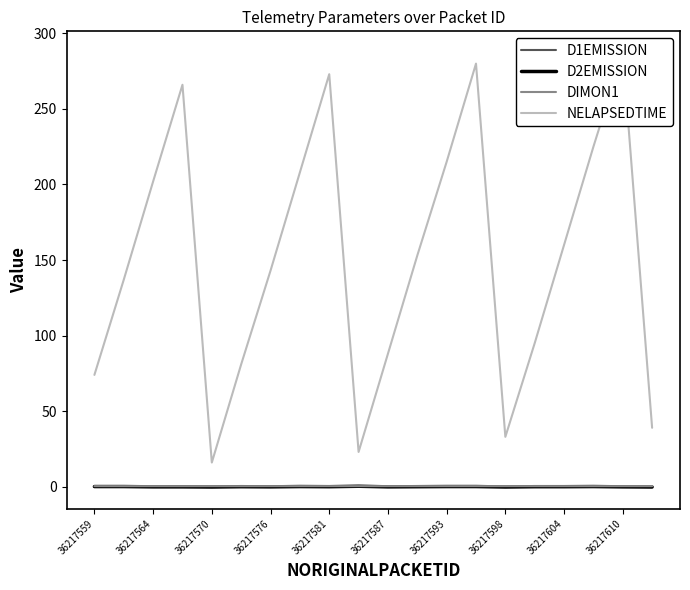

Is it true that D2EMISSION equals 0.1 at 36217559?

True